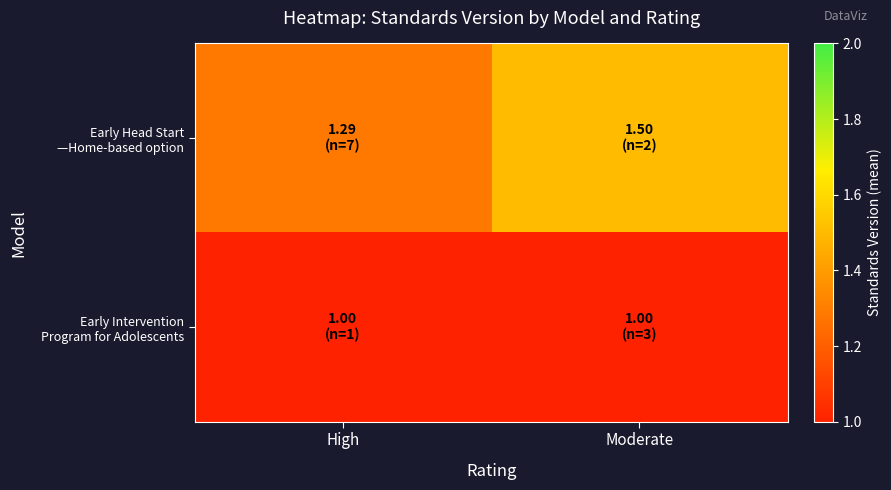

What is the total value across all series at High?

2.3